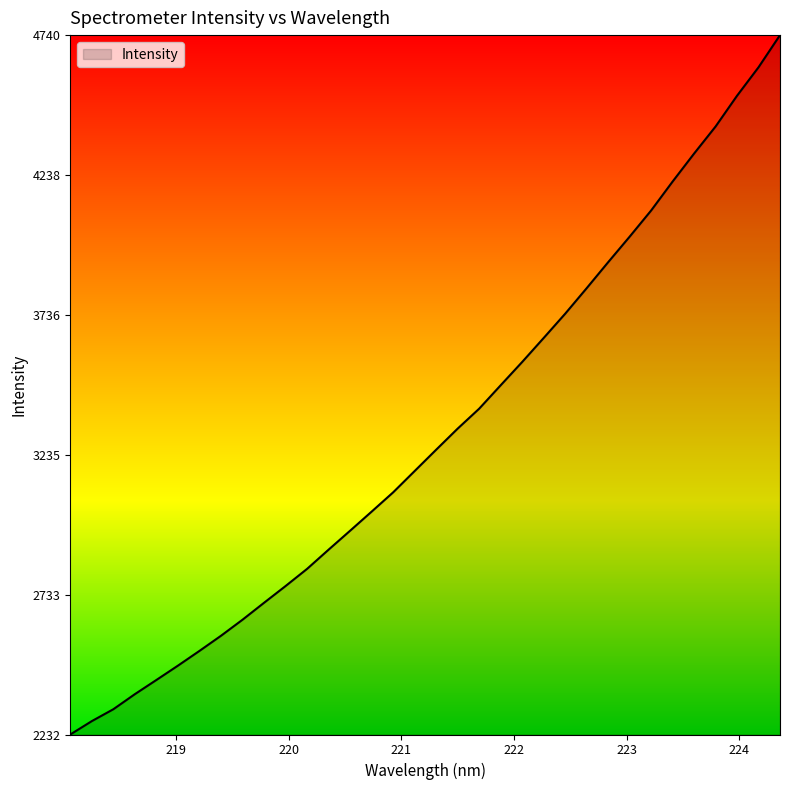

What is the minimum value shown in the chart?

2231.7